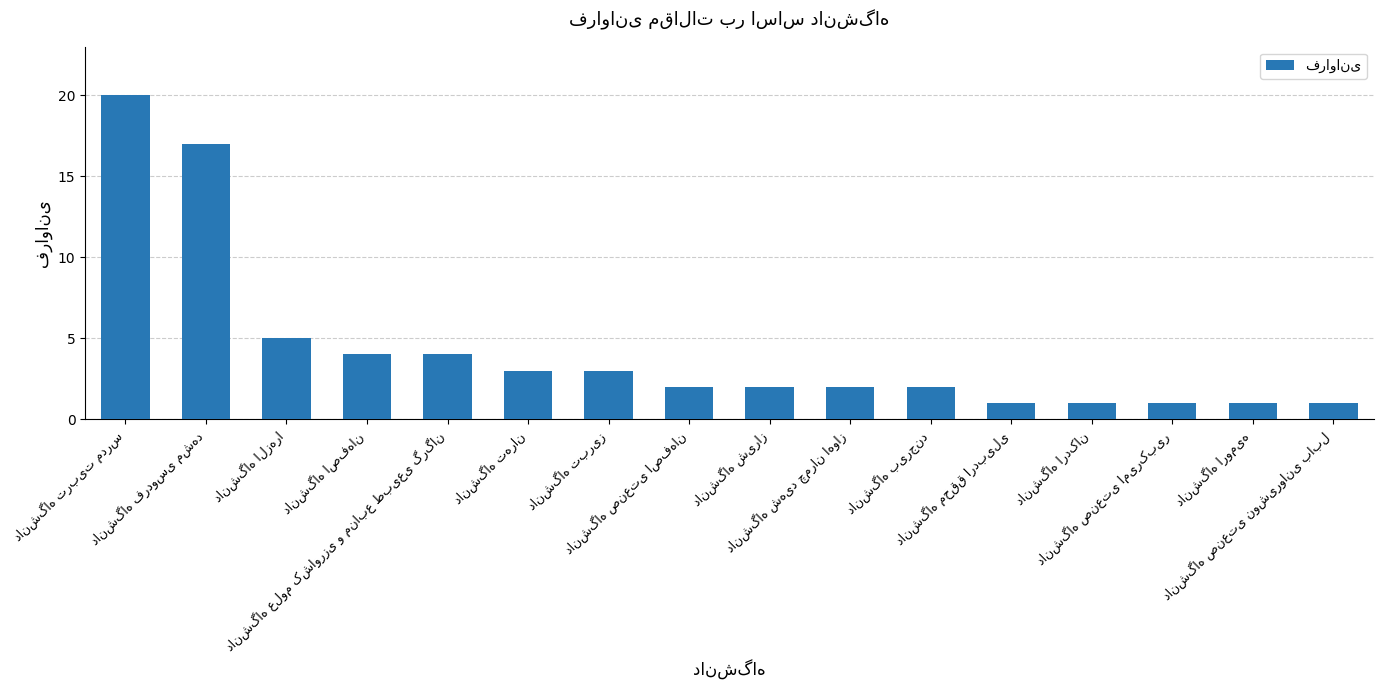

Does the chart contain stacked bars?

No